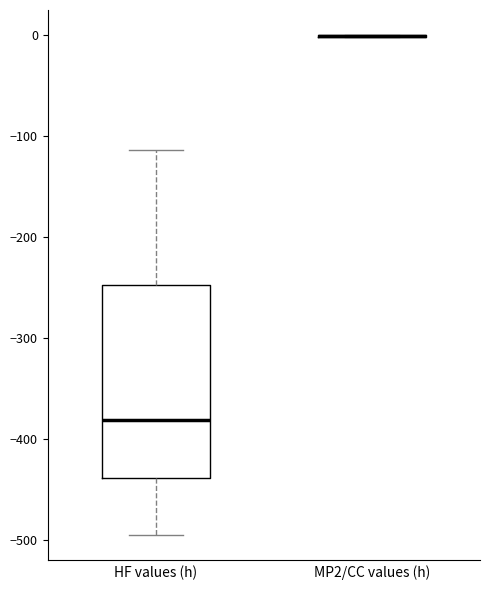

Reading left to right, read every box against the y-axis: the position of its median line, the range the box covers, and the ends of its whiskers. The values are not printed on the chart, so give them approximately, as read against the axis.

HF values (h): median -380, box -440 to -250, whiskers -500 to -110
MP2/CC values (h): box collapsed to a line at 0, whiskers 0 to 0